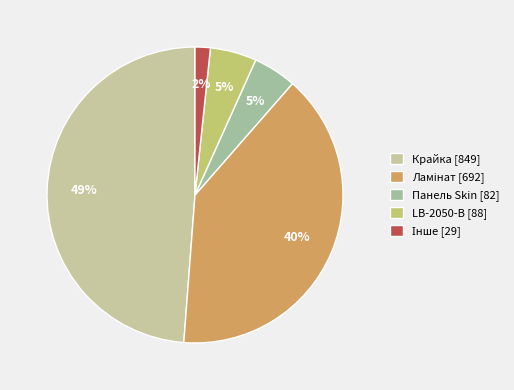

Does any single category account for the majority?

No